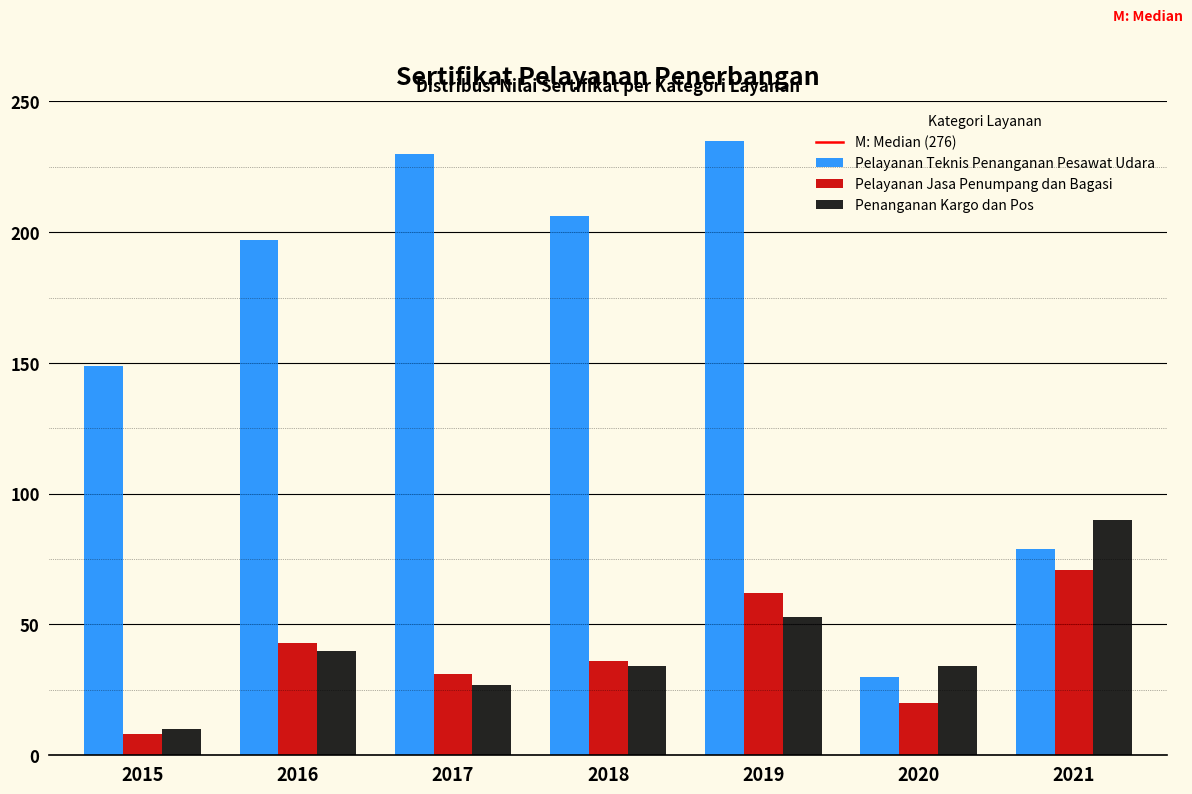

Reading left to right, what are all the values shown in this chart?

Pelayanan Teknis Penanganan Pesawat Udara: 149	197	230	206	235	30	79
Pelayanan Jasa Penumpang dan Bagasi: 8	43	31	36	62	20	71
Penanganan Kargo dan Pos: 10	40	27	34	53	34	90